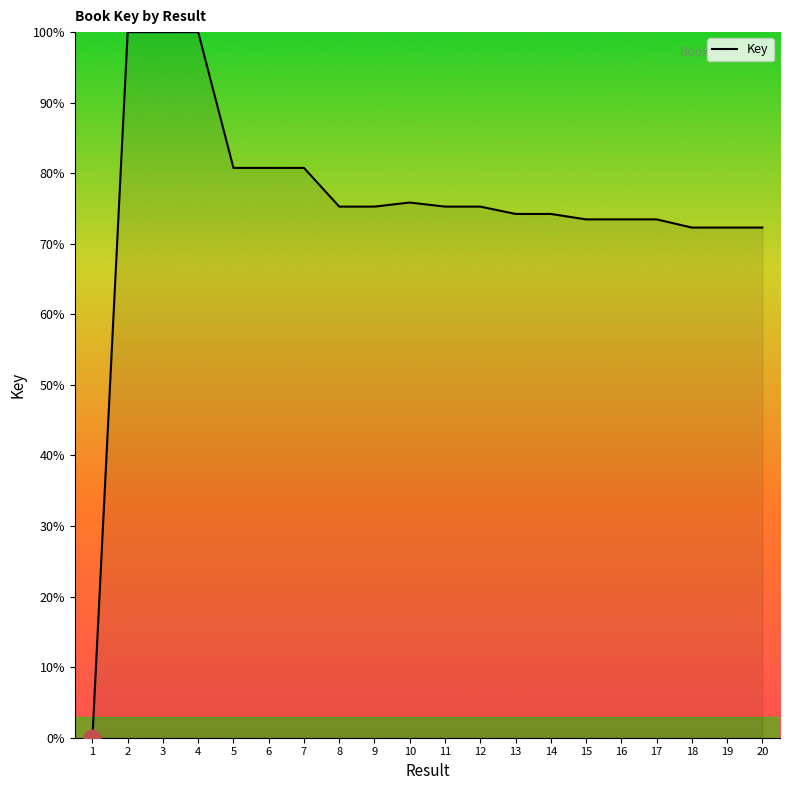

What is the difference between the maximum and minimum values?

100.0